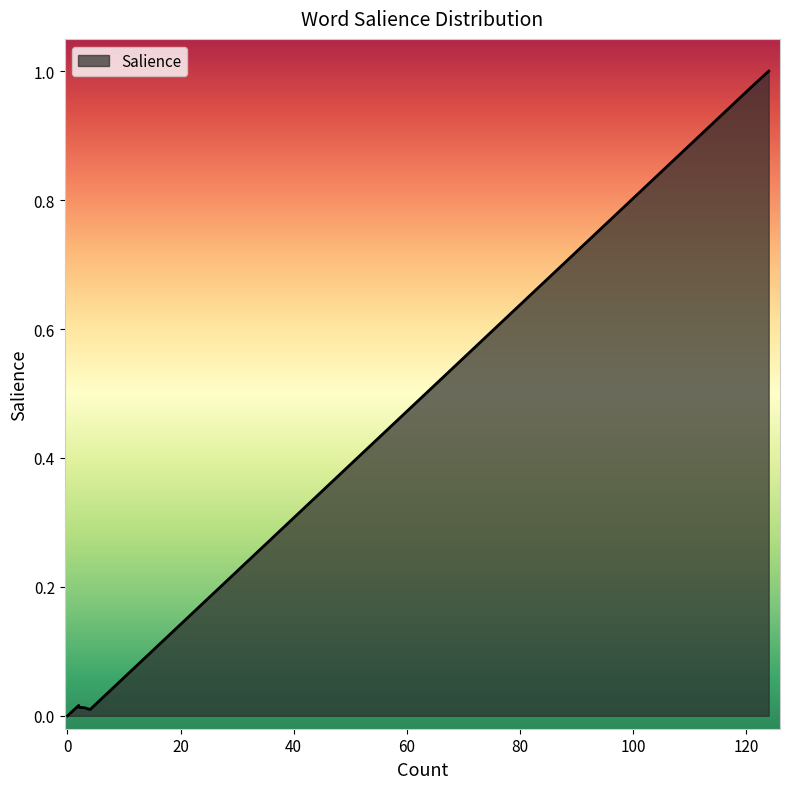

What is the maximum value shown in the chart?

1.0